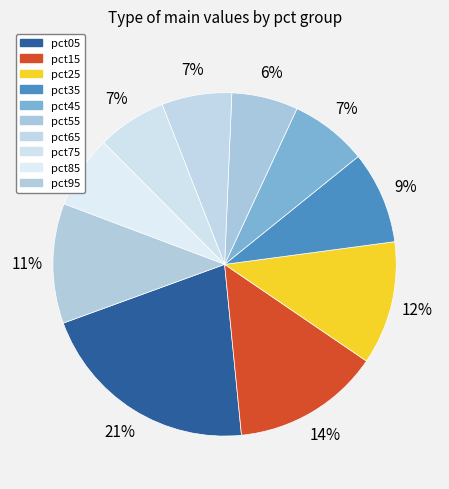

Does pct05 represent more than half of the total?

No